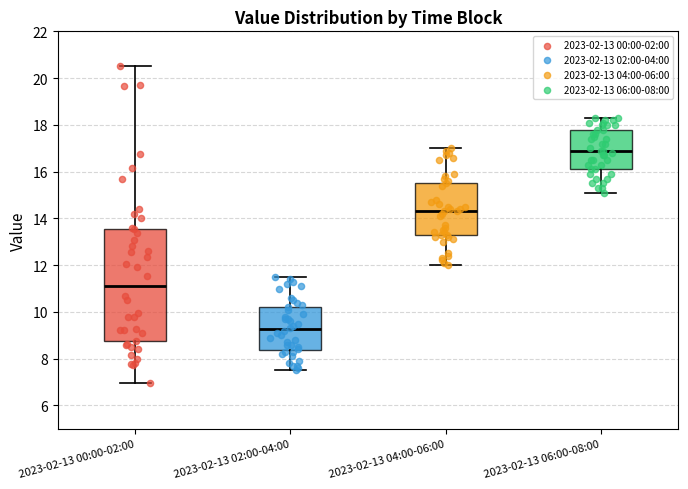

Where does the median line of the box for 2023-02-13 02:00-04:00 sit on the y-axis? The values are not printed on the chart, so give them approximately, as read against the axis.

9.2